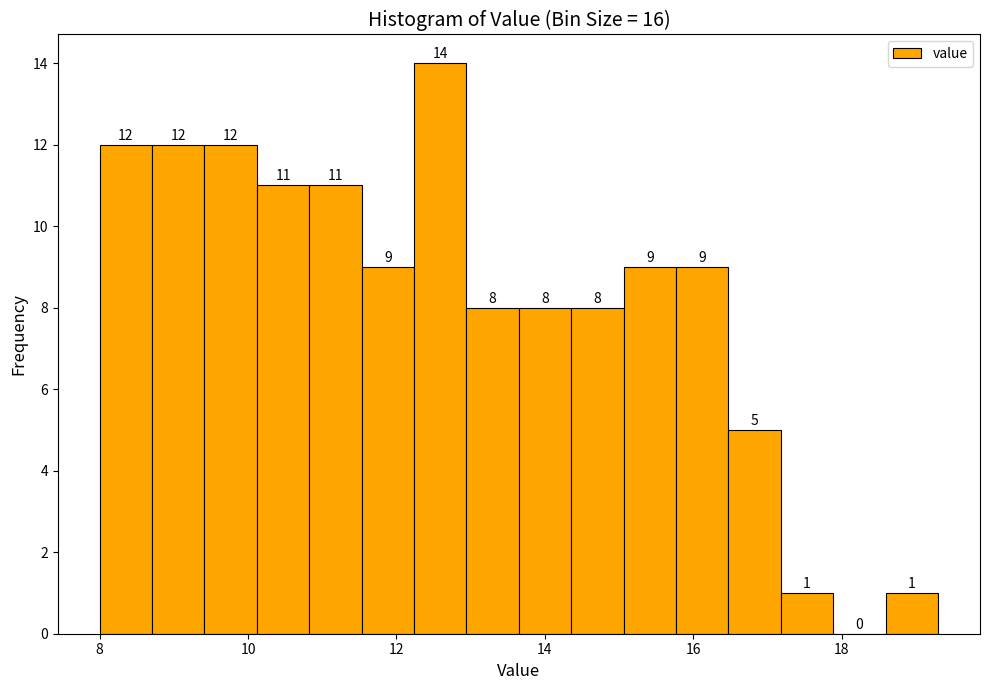

Read against the x-axis, roughly where is the centre of the tallest bar?

12.6